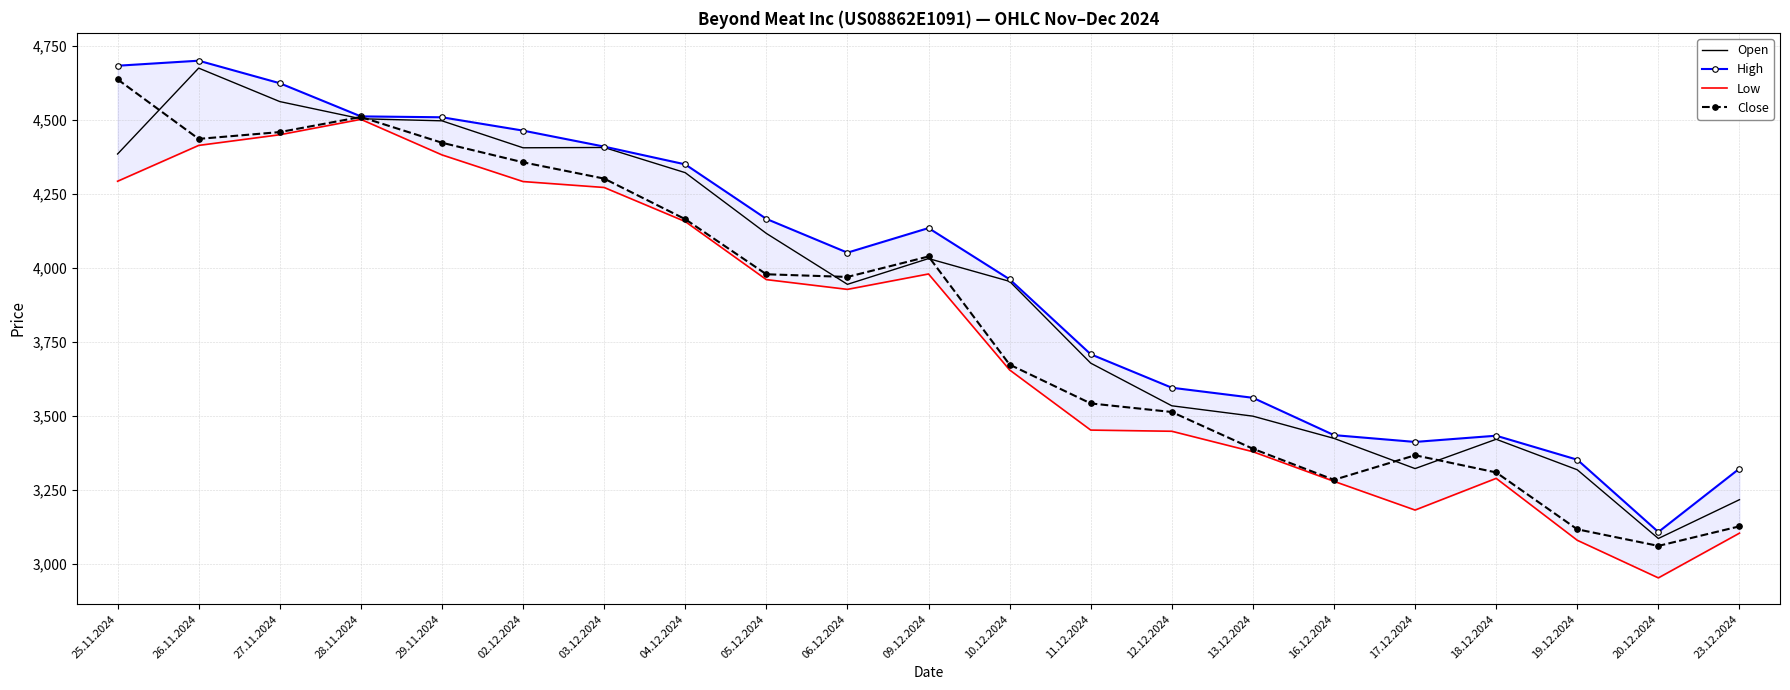

Is this an area chart (filled region under the line)?

No